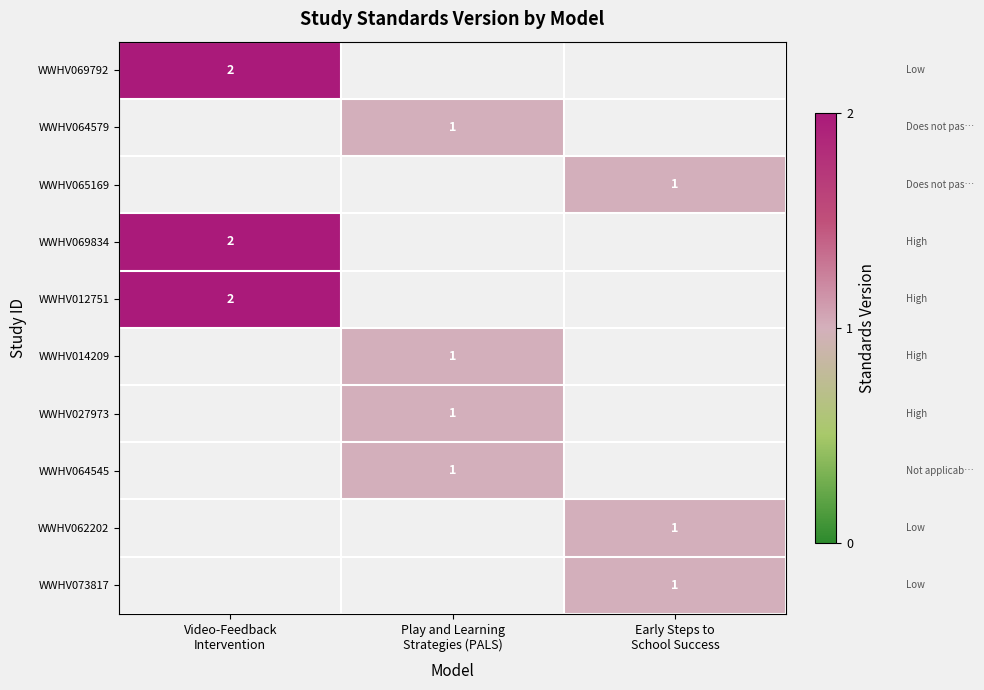

List the labels in order of WWHV069834 value, smallest first.

Video-Feedback Intervention, Play and Learning Strategies (PALS), Early Steps to School Success